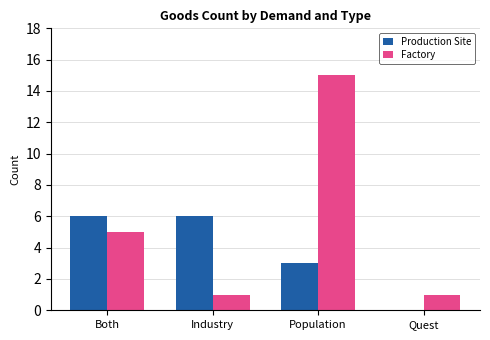

At which label is Factory closest to 8?

Both